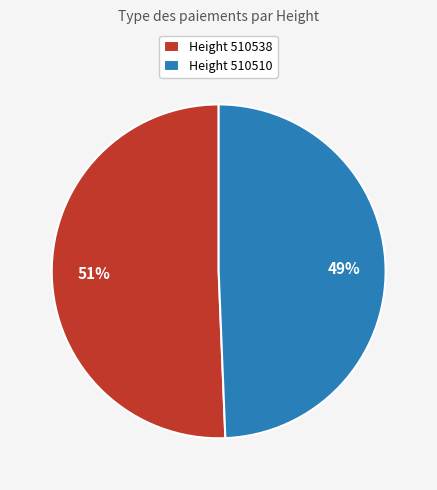

Is there a majority slice in this chart?

Yes